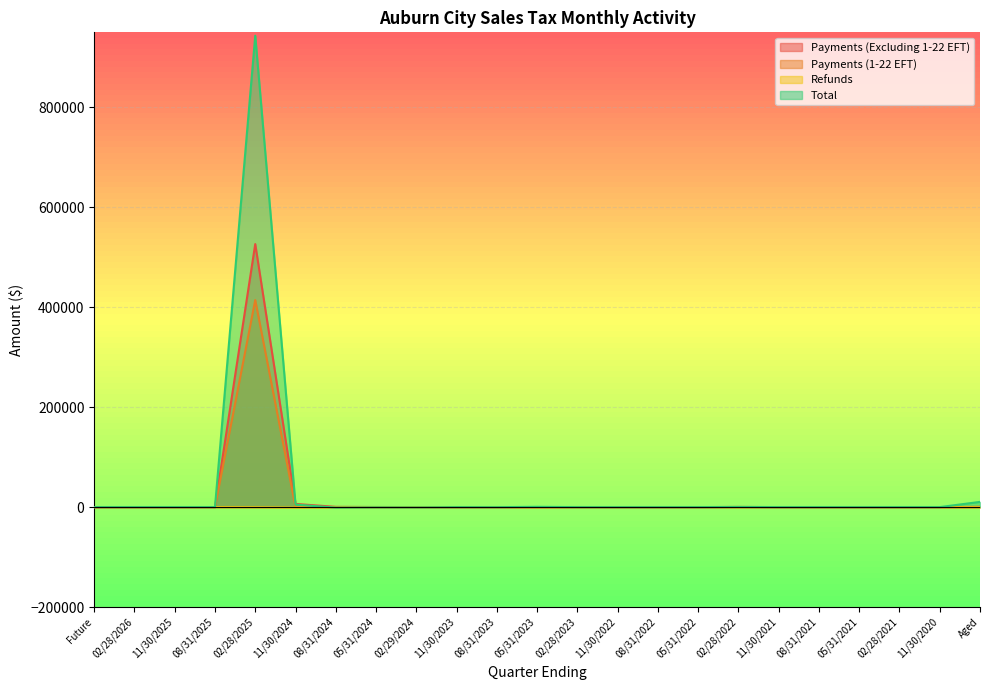

What is the sum of the Total values at 05/31/2024 and 11/30/2023?

-549.0